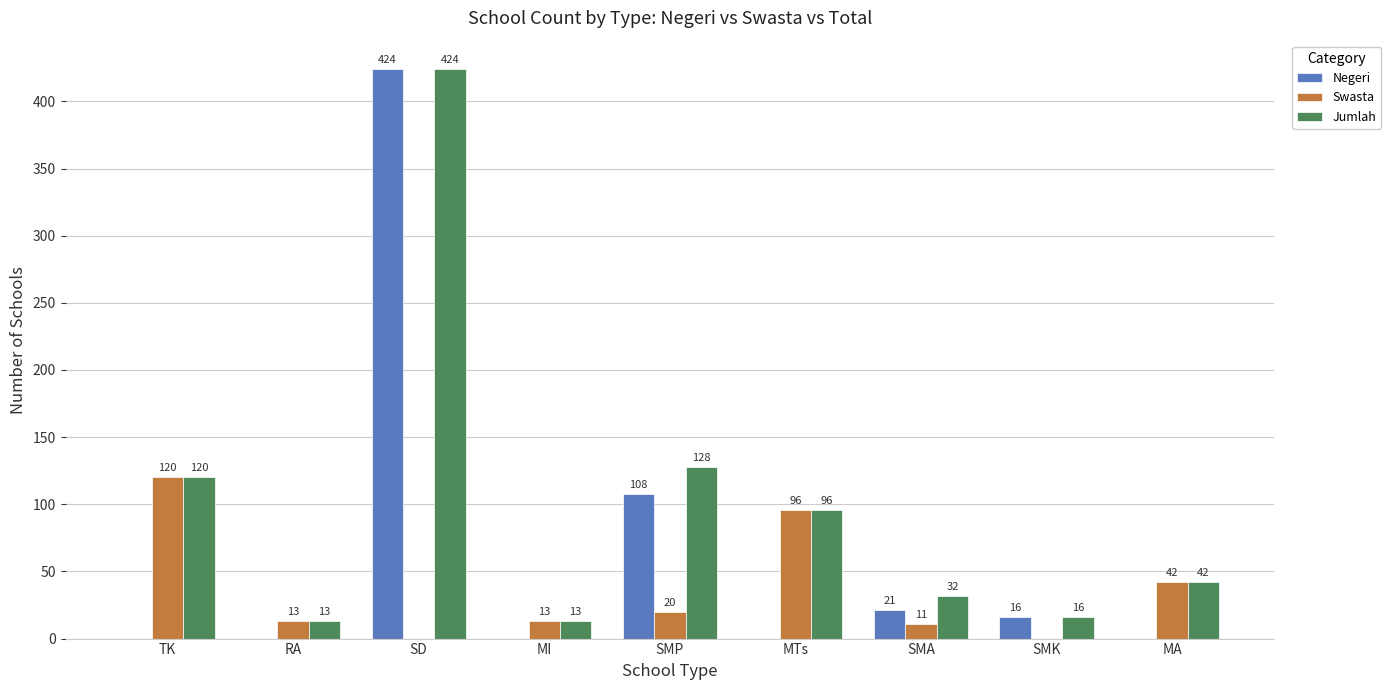

How many distinct data groups are displayed?

3